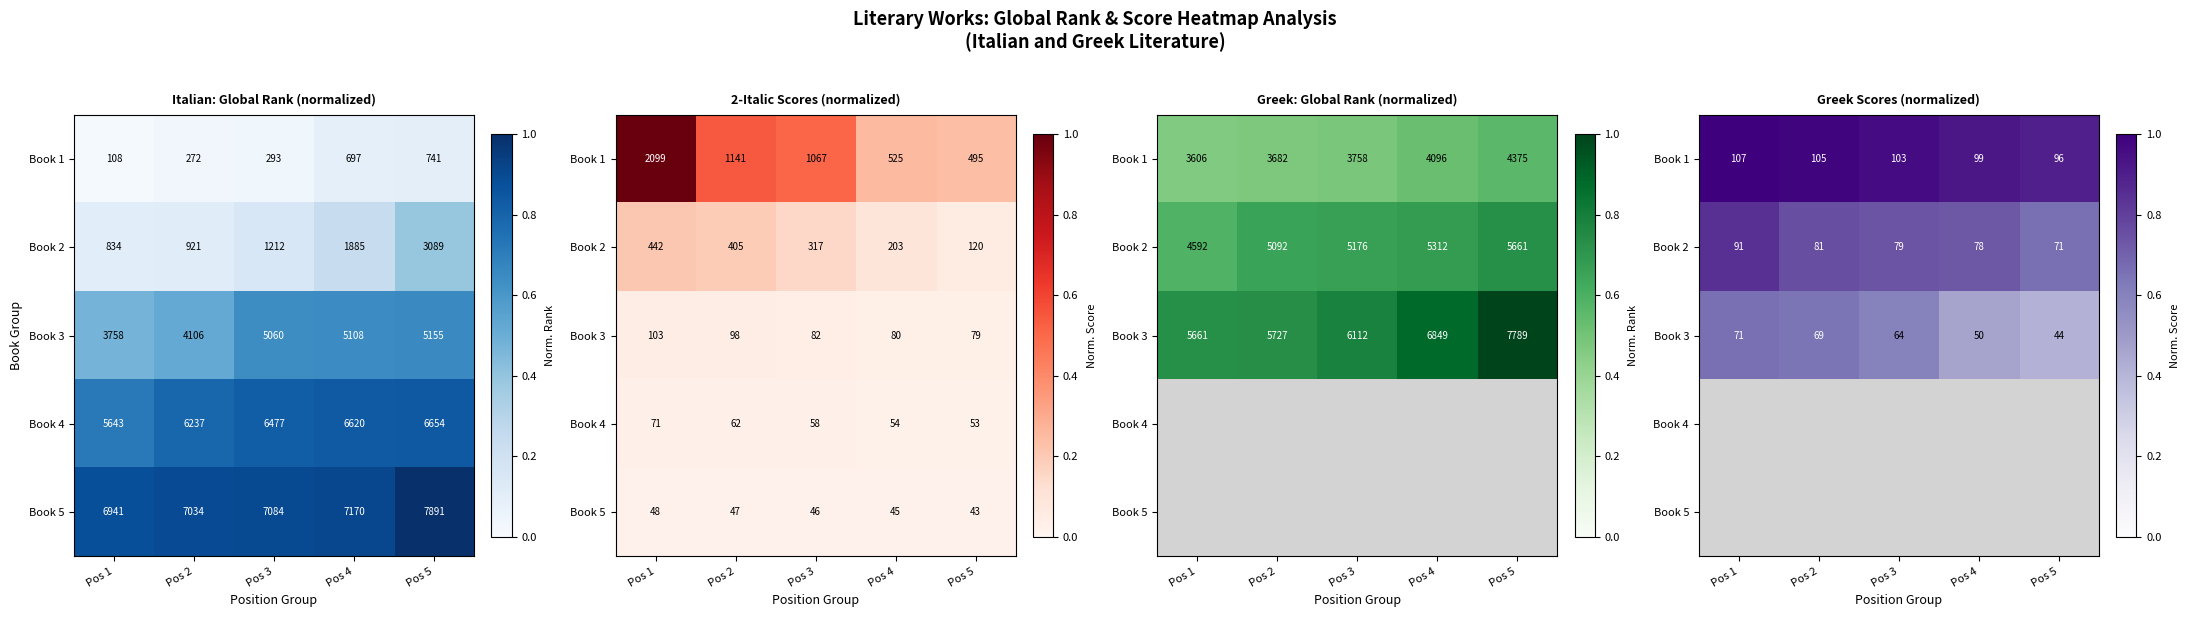

Is the value of Book 4 at Pos 5 greater than the value of Book 5 at Pos 2?

No